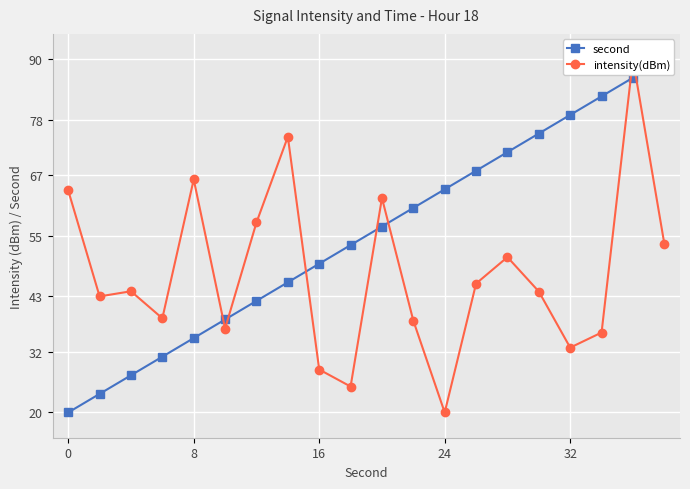

How many intersections are there between intensity(dBm) and second?

7